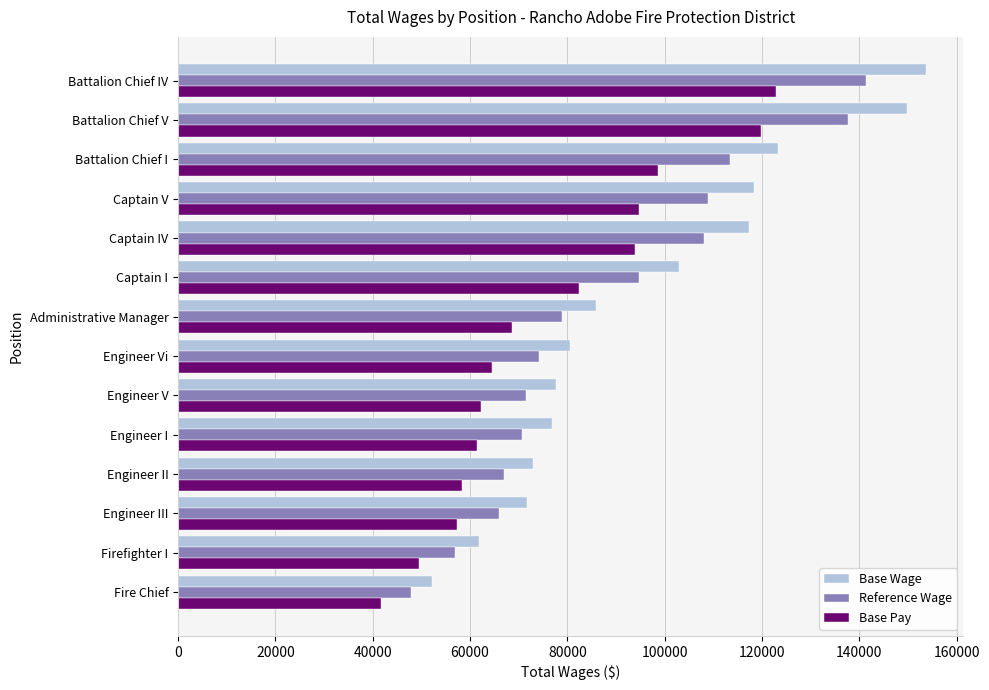

Rank the series at Administrative Manager from highest to lowest value.

Base Wage, Reference Wage, Base Pay